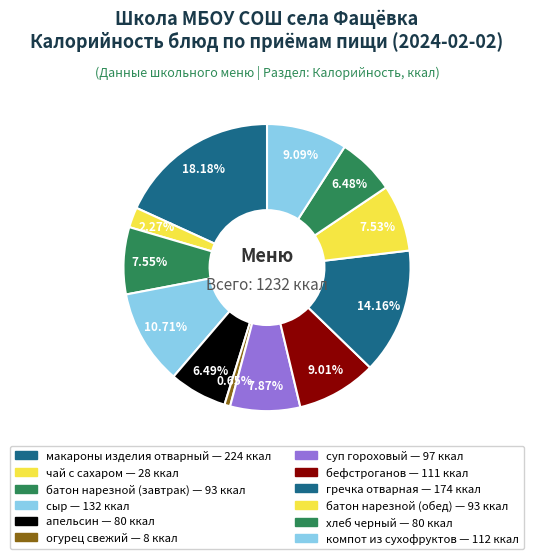

Does чай с сахаром represent more than half of the total?

No